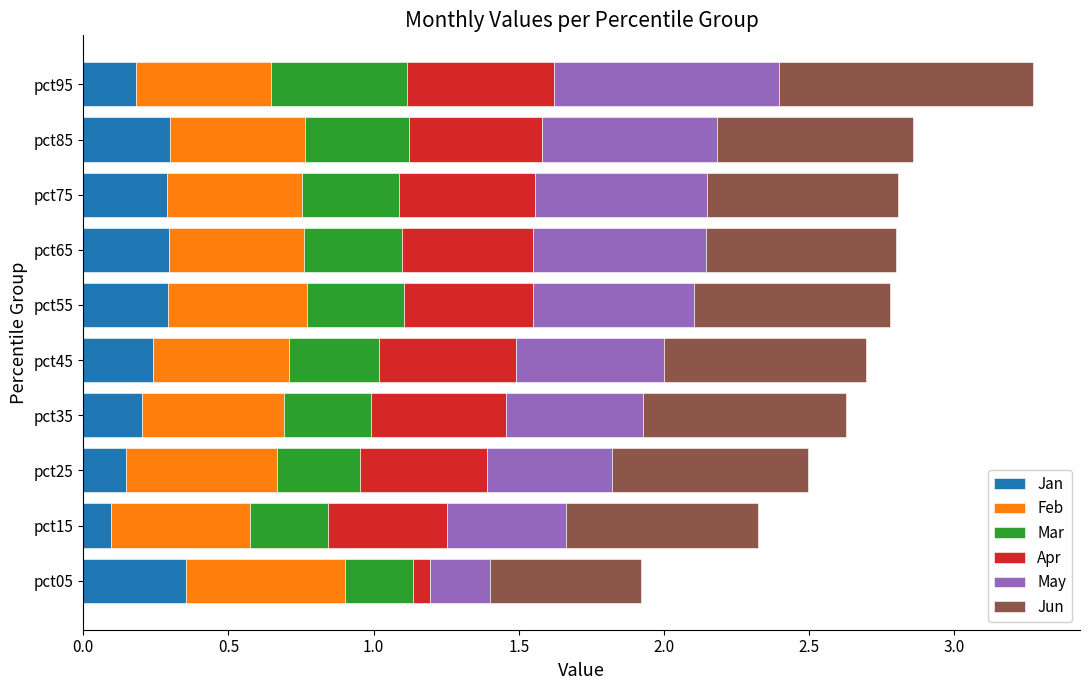

What is the total value across all series at pct25?

2.5